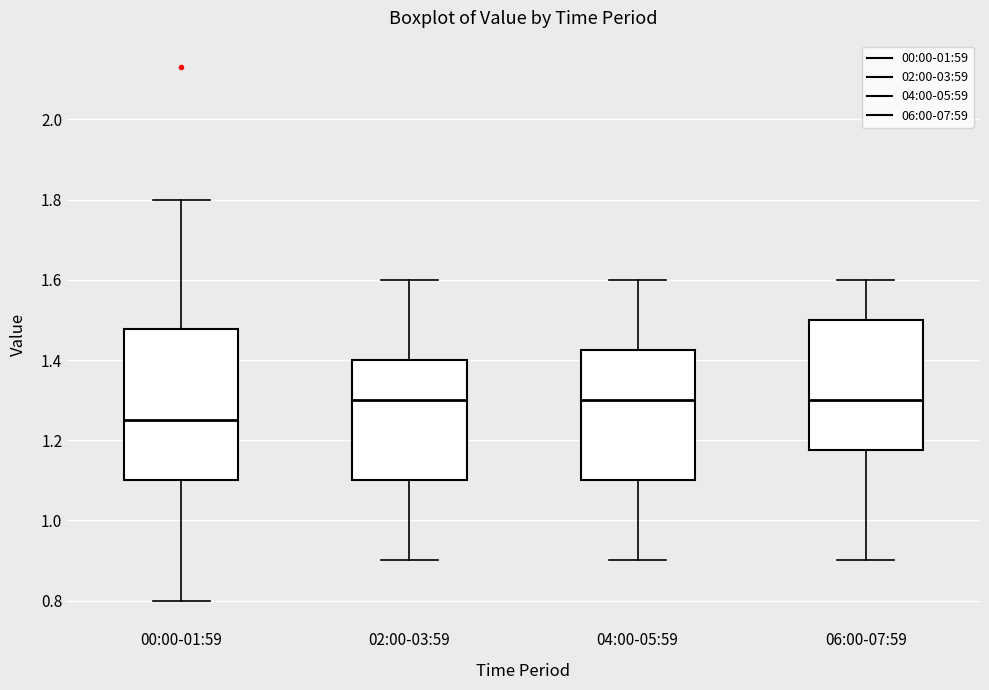

Reading left to right, transcribe this box plot: for each box, give where its median line is, the range the box spans, and where its two whiskers end, as read against the y-axis. The values are not printed on the chart, so give them approximately, as read against the axis.

00:00-01:59: median 1.26, box 1.10 to 1.48, whiskers 0.80 to 1.80
02:00-03:59: median 1.30, box 1.10 to 1.40, whiskers 0.90 to 1.60
04:00-05:59: median 1.30, box 1.10 to 1.42, whiskers 0.90 to 1.60
06:00-07:59: median 1.30, box 1.18 to 1.50, whiskers 0.90 to 1.60